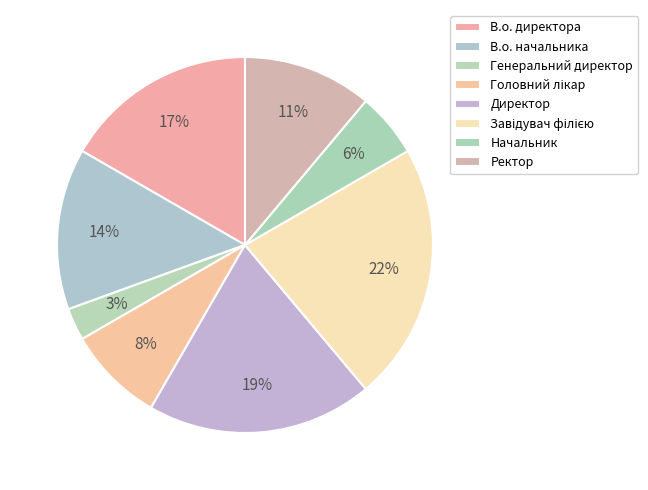

What portion of the pie excludes В.о. директора?

83.3%